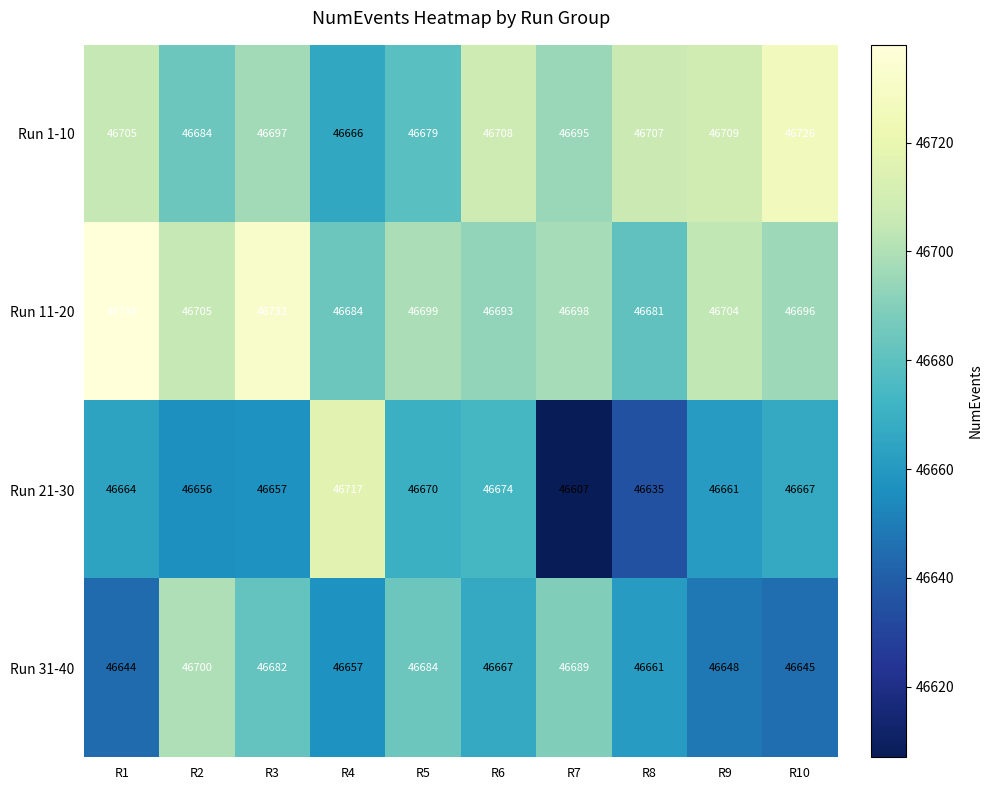

Which category has the highest value across all series?

R1